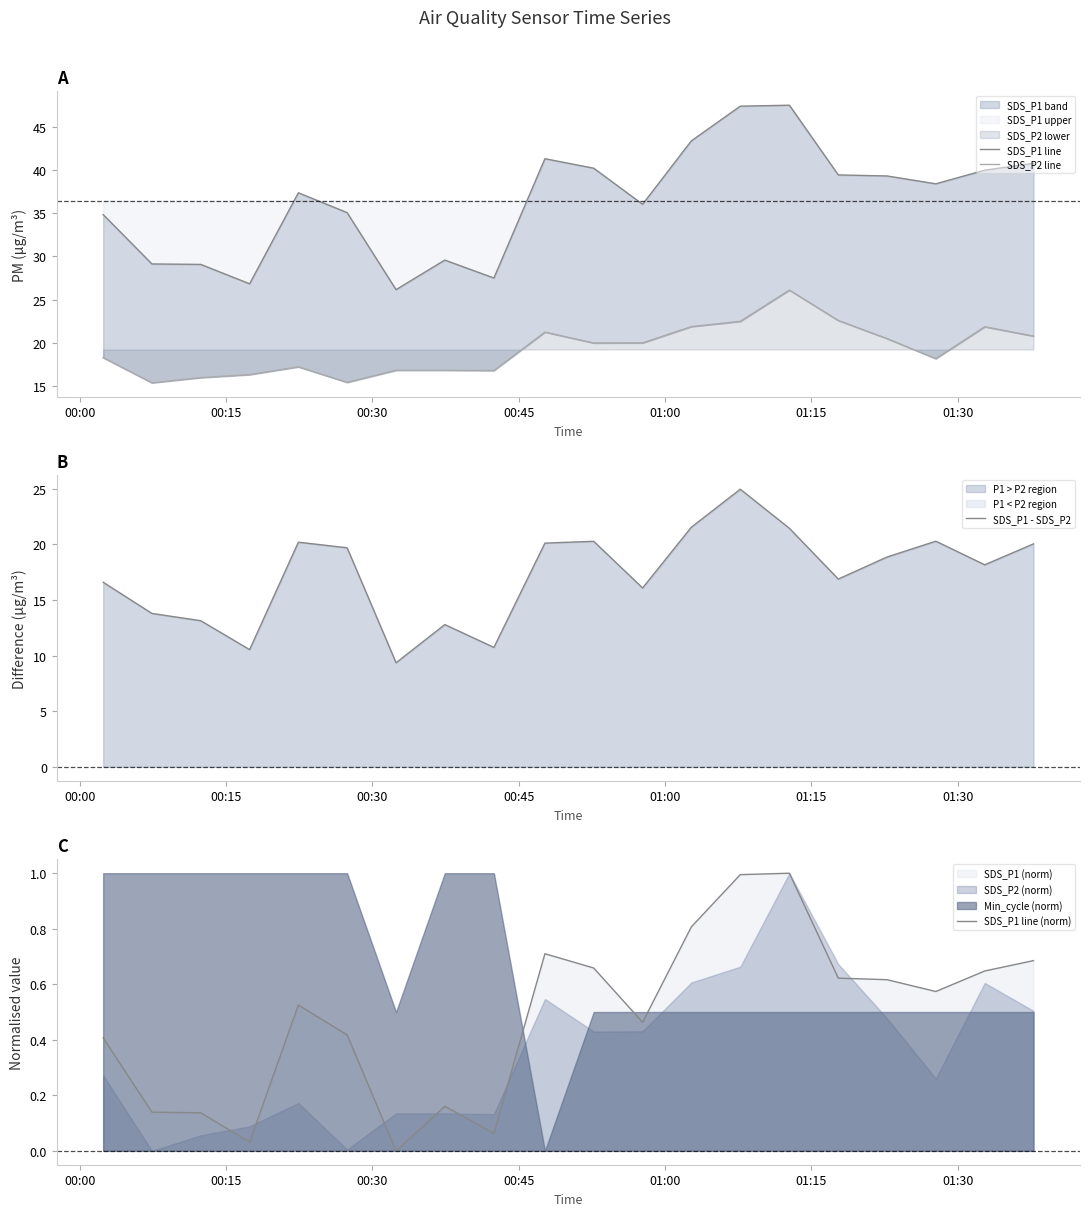

What position from the left is 00:30?

3